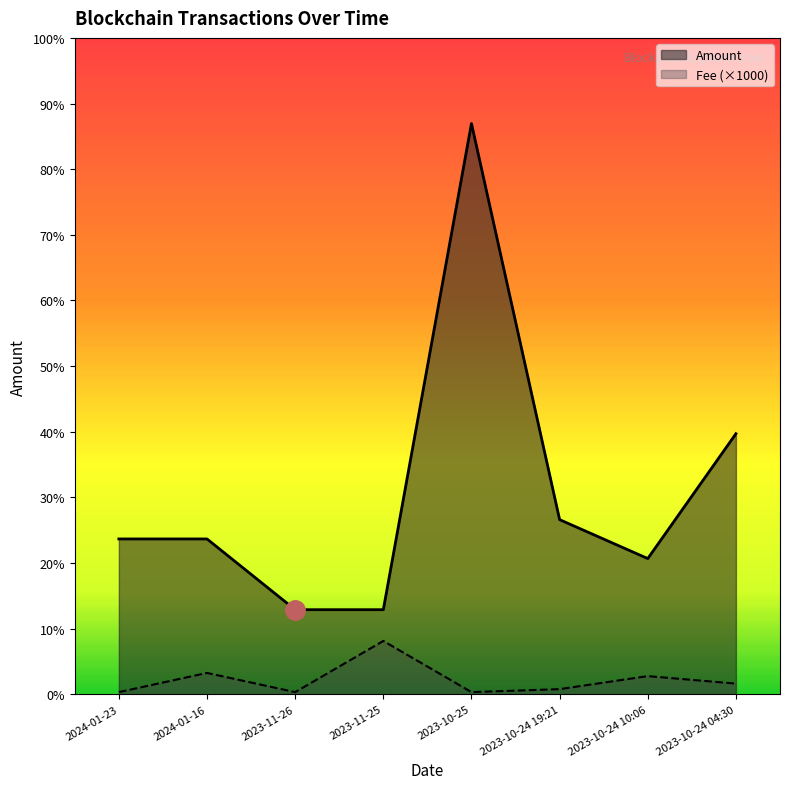

What is the label of the 3rd point from the left?

2023-11-26